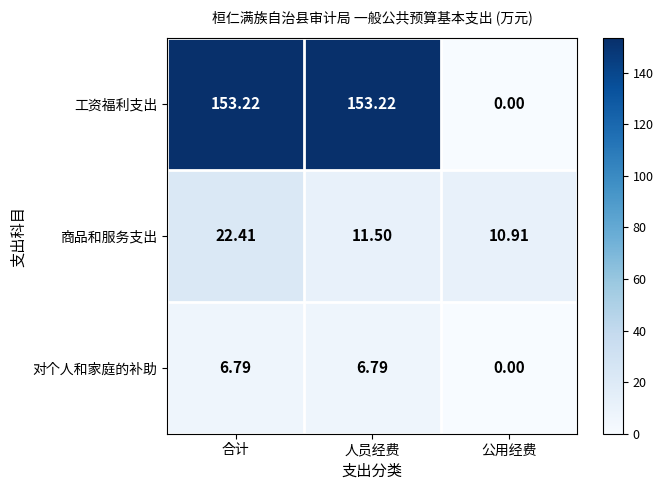

Which series has the largest total across all categories?

工资福利支出